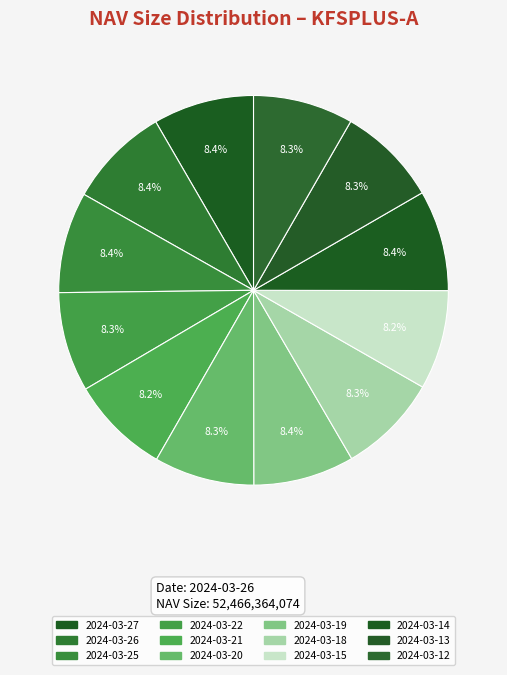

Which category has the smallest portion of the pie?

2024-03-15